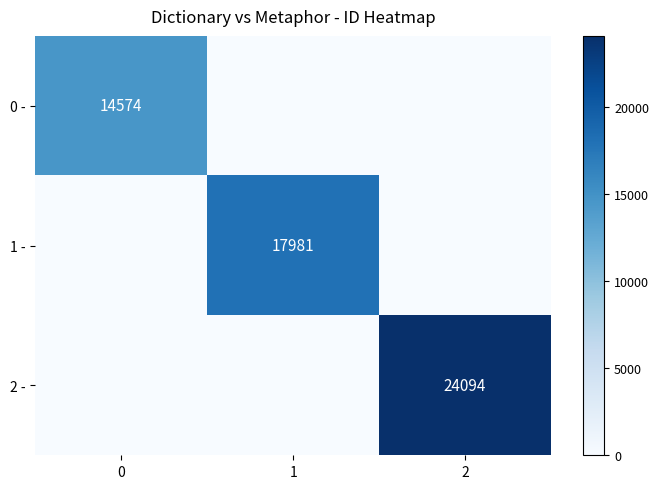

The 0 - series shows 14574 at 0. True or false?

True